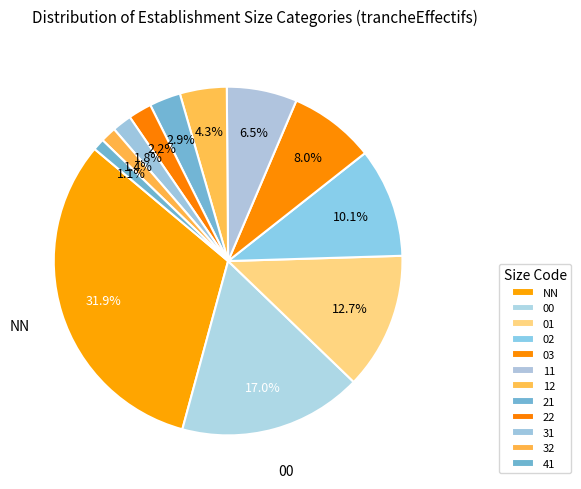

What percentage is NOT represented by 41?

98.9%